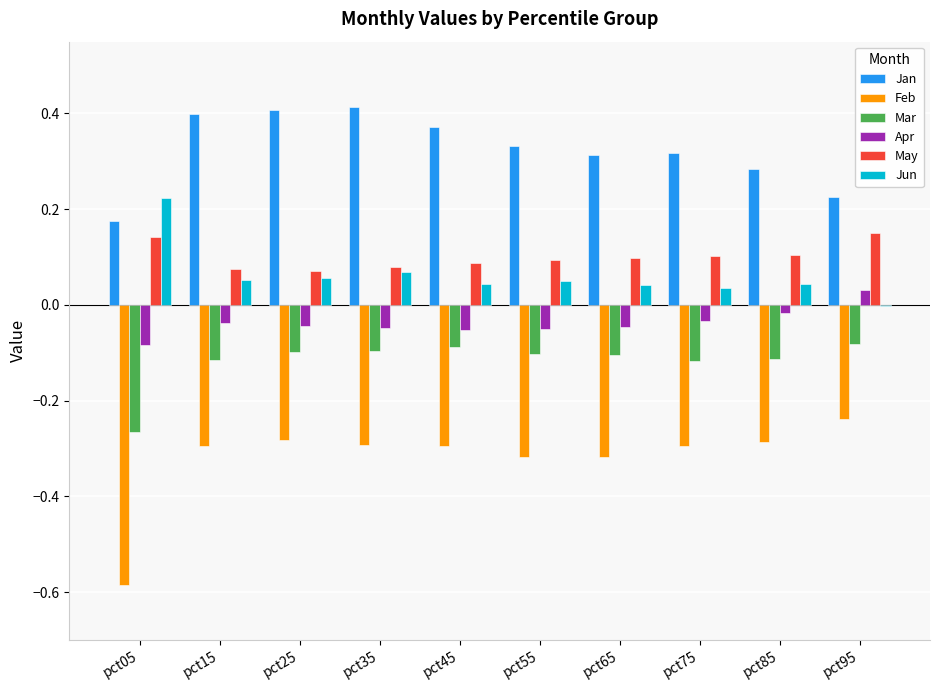

Which series has the largest total across all categories?

Jan